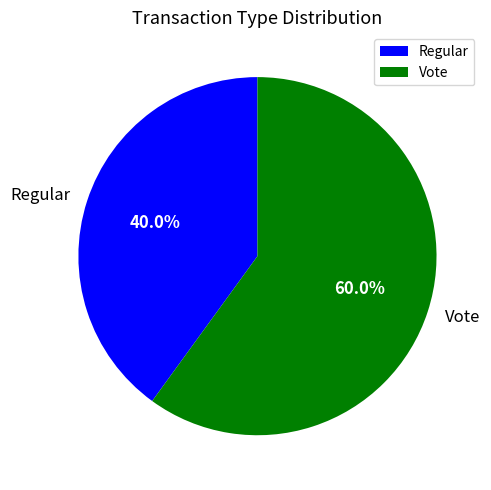

What portion of the pie excludes Regular?

60.0%